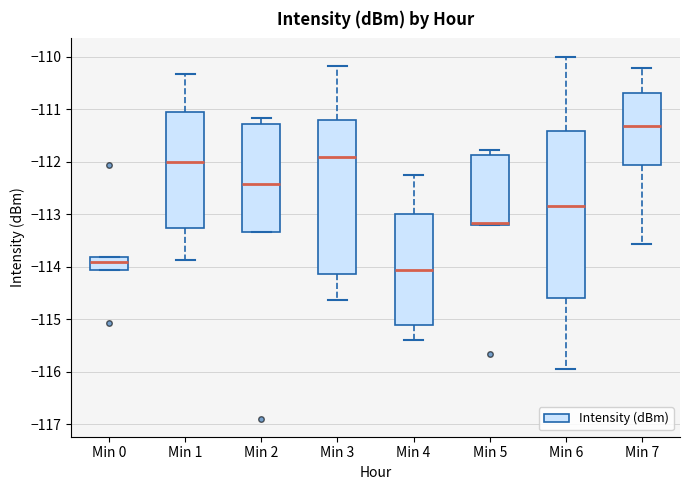

Reading left to right, transcribe this box plot: for each box, give where its median line is, the range the box spans, and where its two whiskers end, as read against the y-axis. The values are not printed on the chart, so give them approximately, as read against the axis.

Min 0: median -113.9, box -114.1 to -113.8, whiskers -114.1 to -113.8
Min 1: median -112.0, box -113.3 to -111.1, whiskers -113.9 to -110.3
Min 2: median -112.4, box -113.3 to -111.3, whiskers -113.3 to -111.2
Min 3: median -111.9, box -114.1 to -111.2, whiskers -114.6 to -110.2
Min 4: median -114.1, box -115.1 to -113.0, whiskers -115.4 to -112.2
Min 5: median -113.2 (drawn on the box's lower edge), box -113.2 to -111.9, whiskers -113.2 to -111.8
Min 6: median -112.8, box -114.6 to -111.4, whiskers -115.9 to -110.0
Min 7: median -111.3, box -112.1 to -110.7, whiskers -113.6 to -110.2